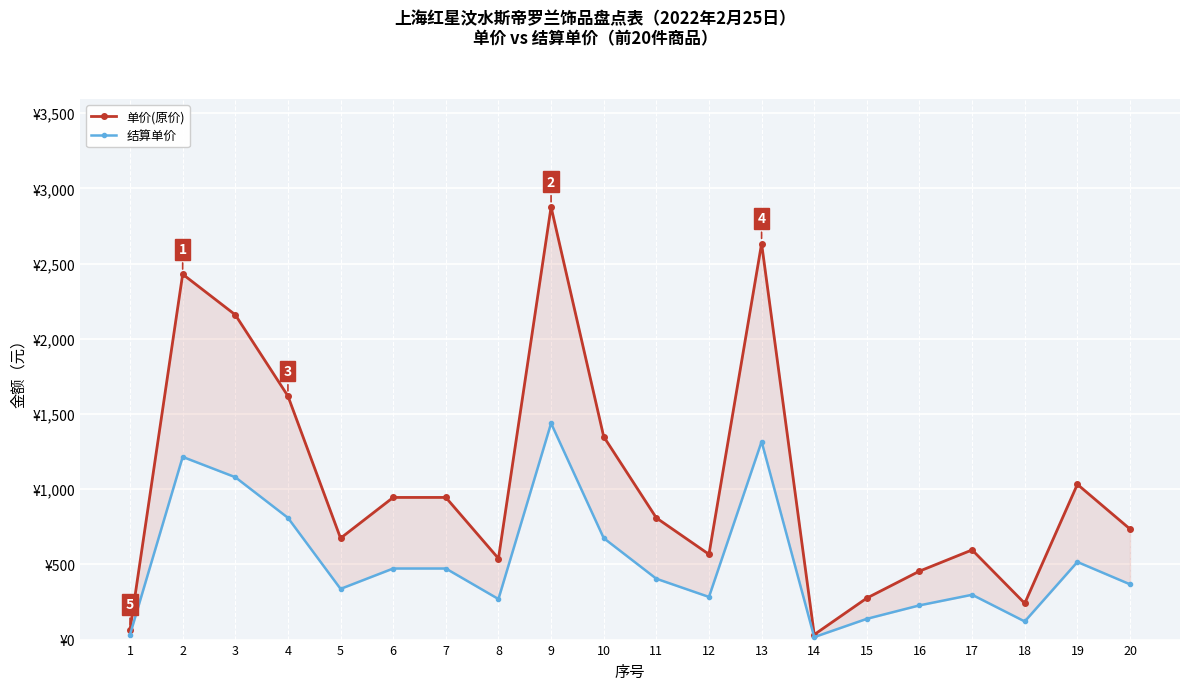

Reading left to right, what are all the values shown in this chart?

单价(原价): 1=67.0	2=2429.0	3=2159.0	4=1619.0	5=674.0	6=945.0	7=945.0	8=539.0	9=2876.0	10=1349.0	11=809.0	12=567.0	13=2633.0	14=33.0	15=276.0	16=455.0	17=596.0	18=241.0	19=1032.0	20=735.0
结算单价: 1=33.5	2=1214.5	3=1079.5	4=809.5	5=337.0	6=472.5	7=472.5	8=269.5	9=1438.0	10=674.5	11=404.5	12=283.5	13=1316.5	14=16.5	15=138.0	16=227.5	17=298.0	18=120.5	19=516.0	20=367.5